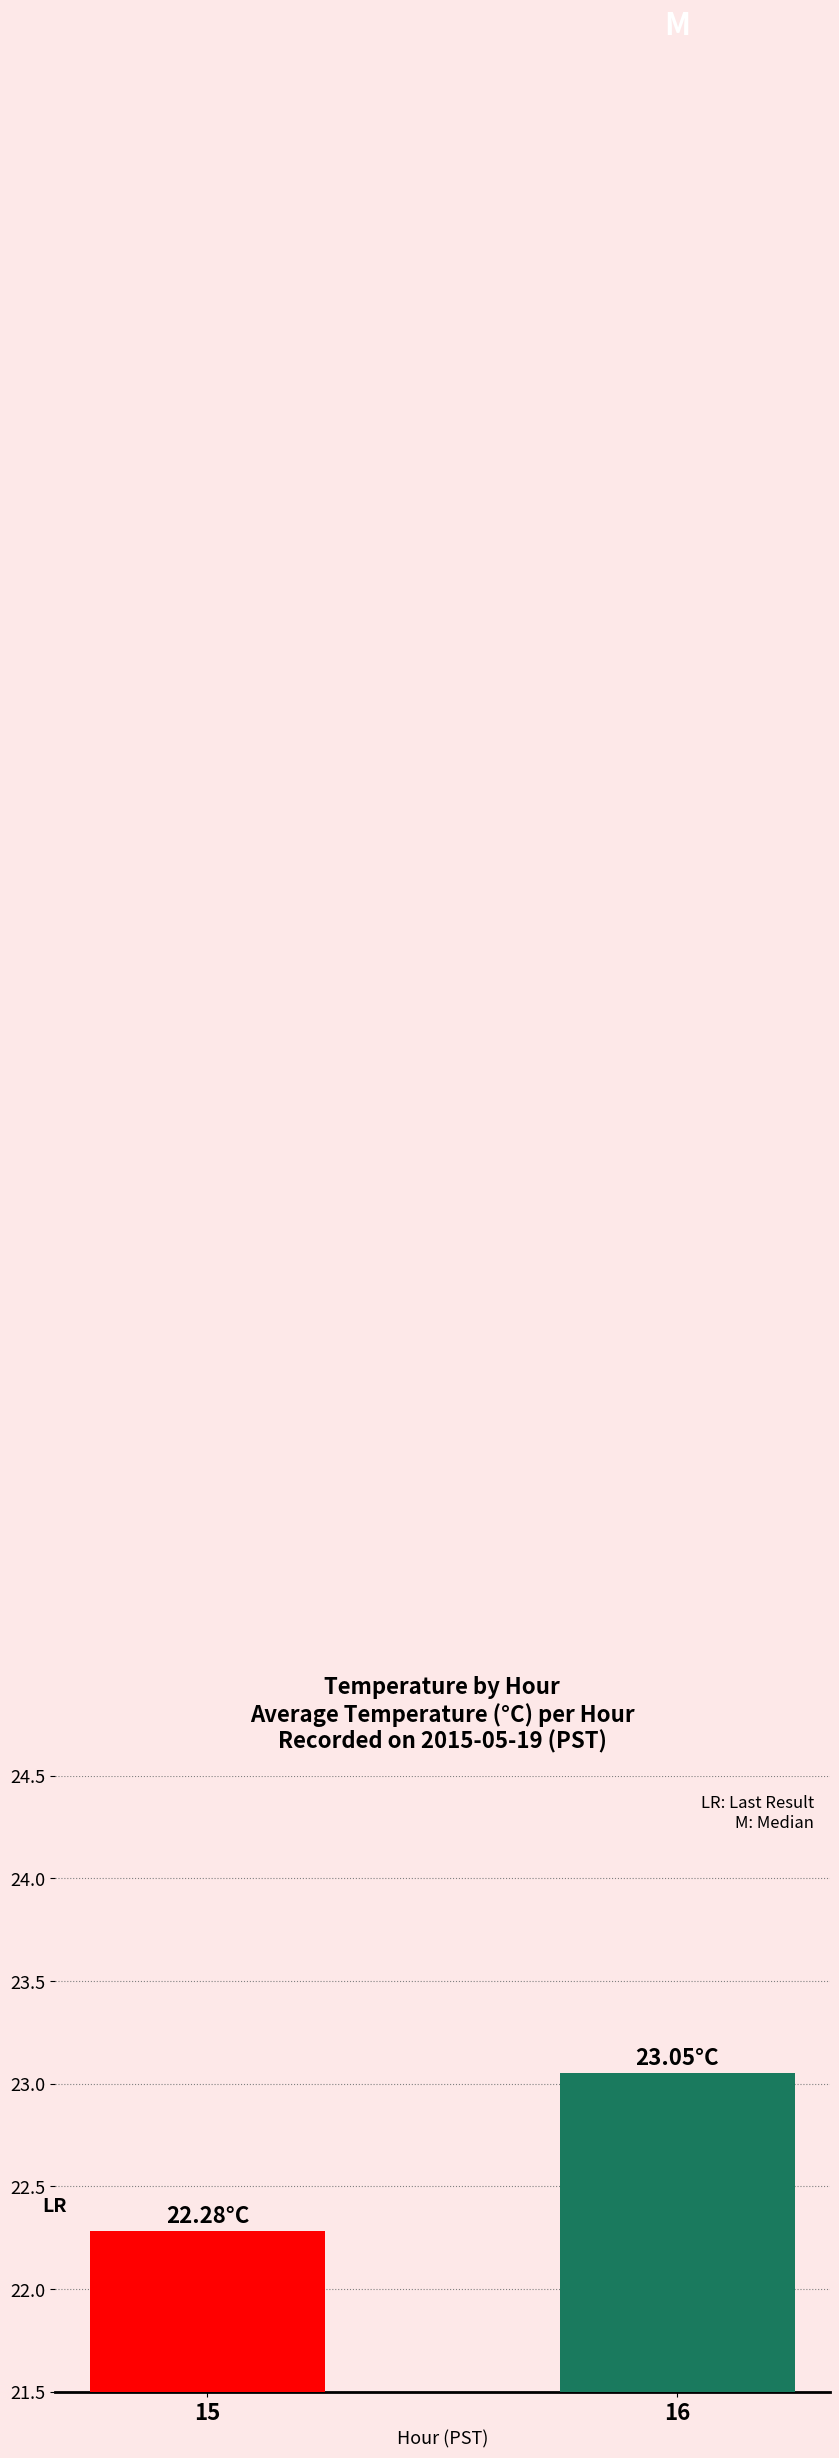

How many data points are above 23?

1